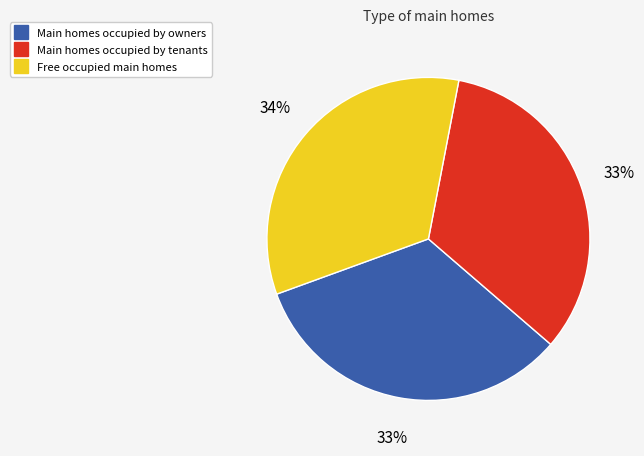

To the nearest percent, what is the average slice percentage?

33%